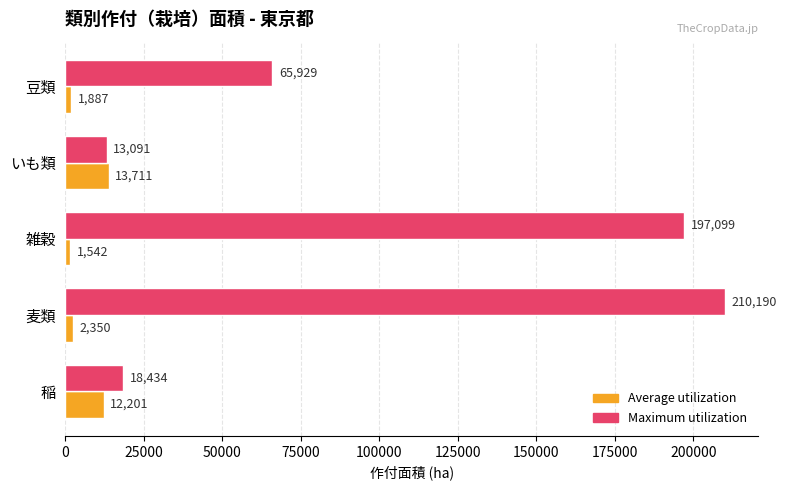

At which category is the sum across all series the highest?

麦類